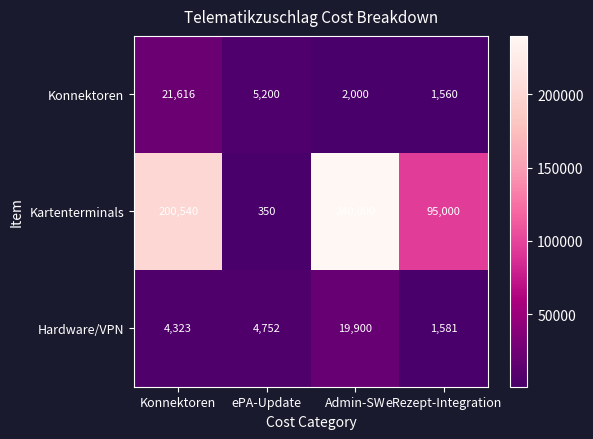

What is the greatest value displayed?

240000